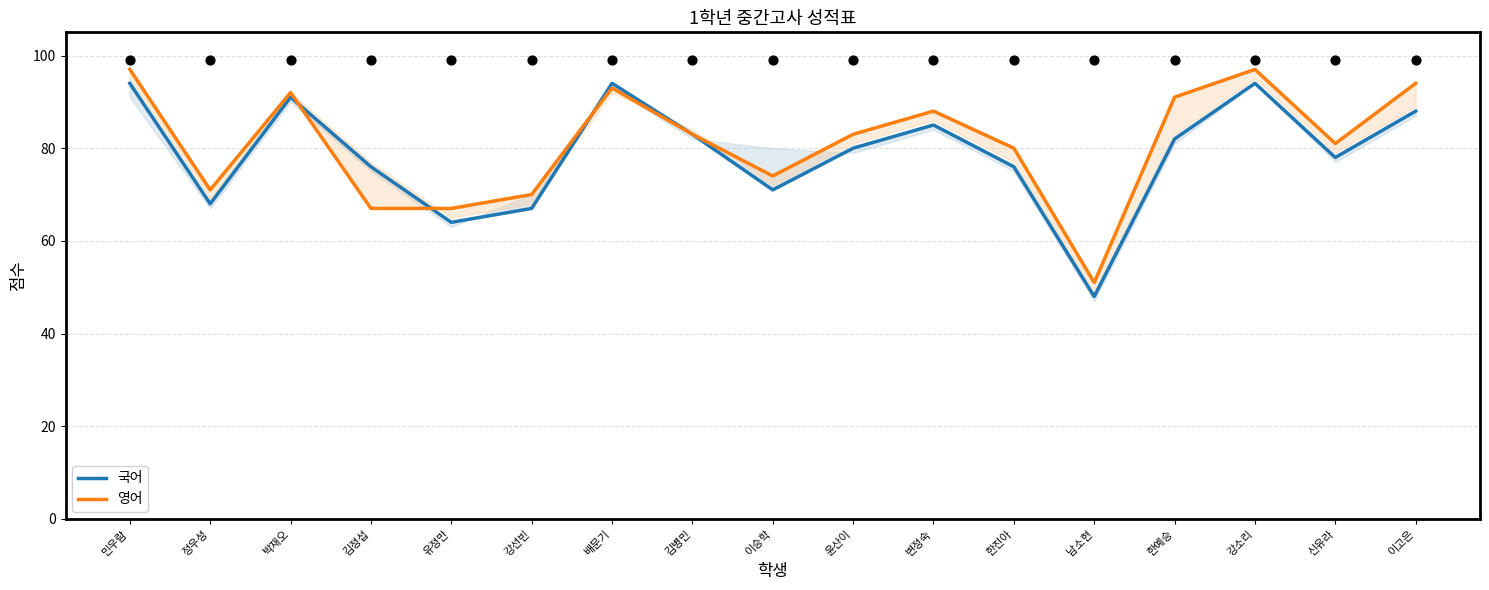

Which series contains the lowest Y value?

국어